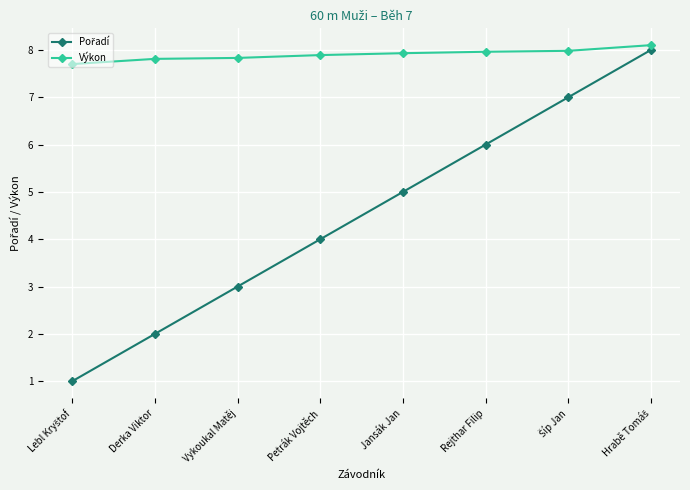

What is the smallest value displayed?

1.0